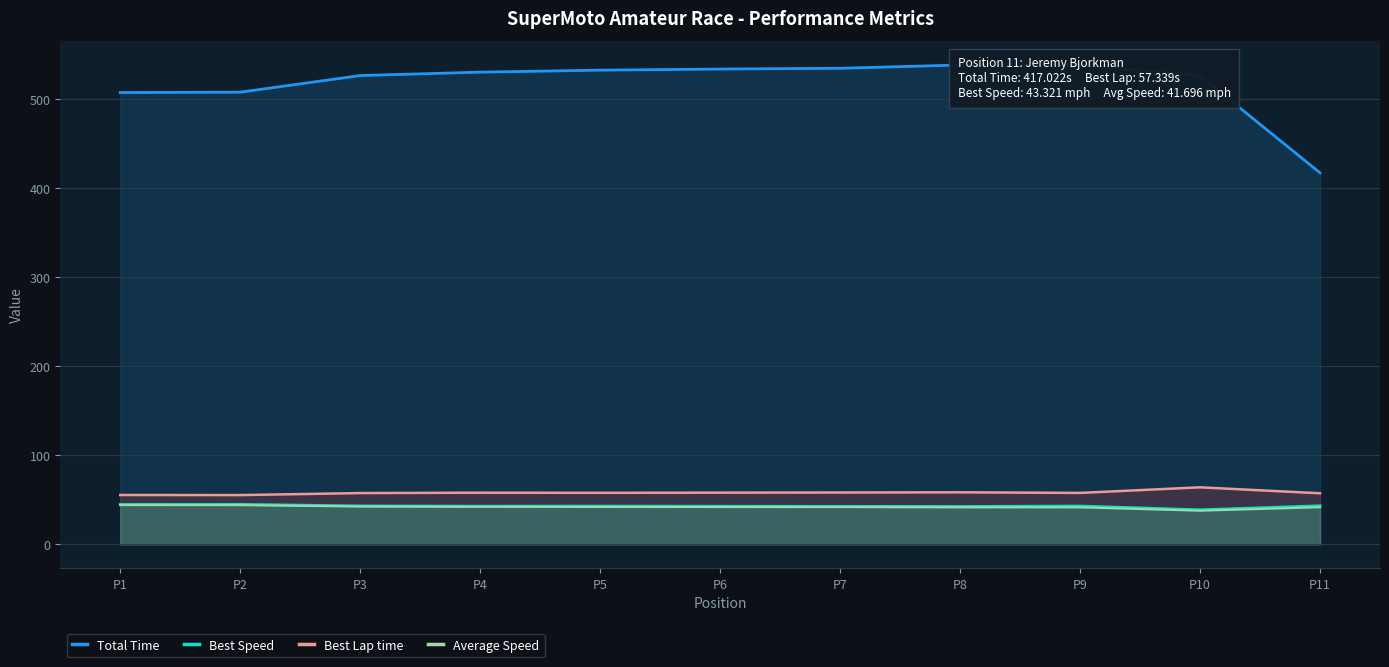

What is the average value of the Total Time series?

517.3